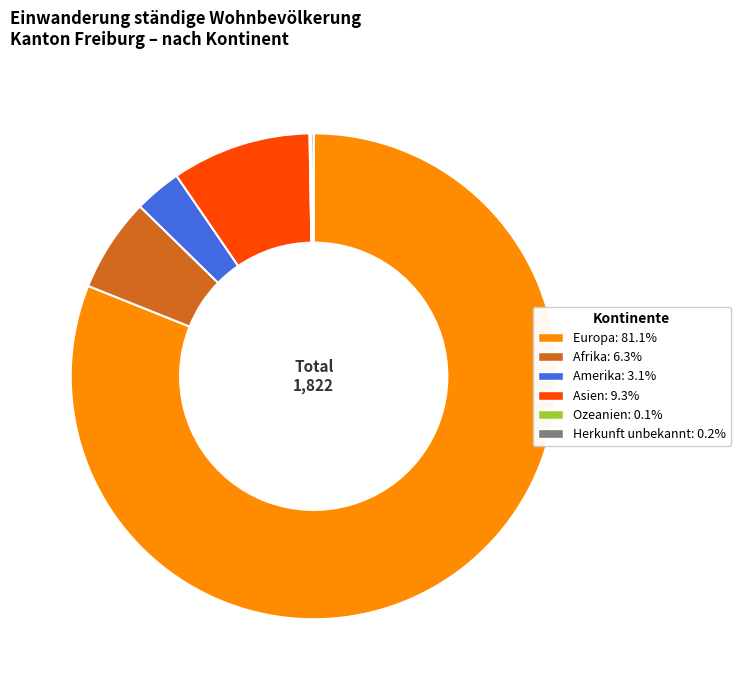

Which slice is the largest?

Europa